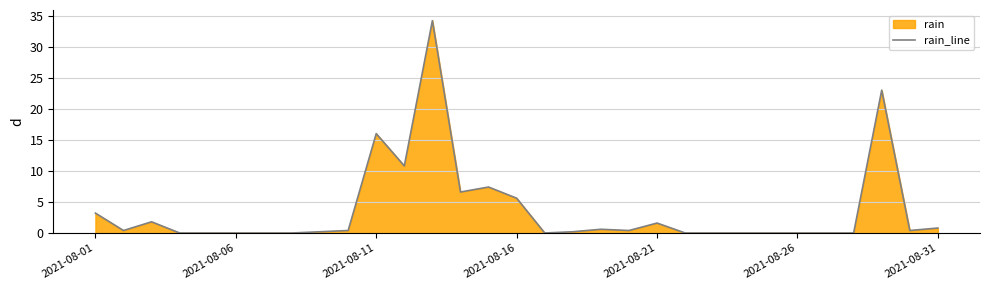

At which label is the value closest to 17?

2021-08-11